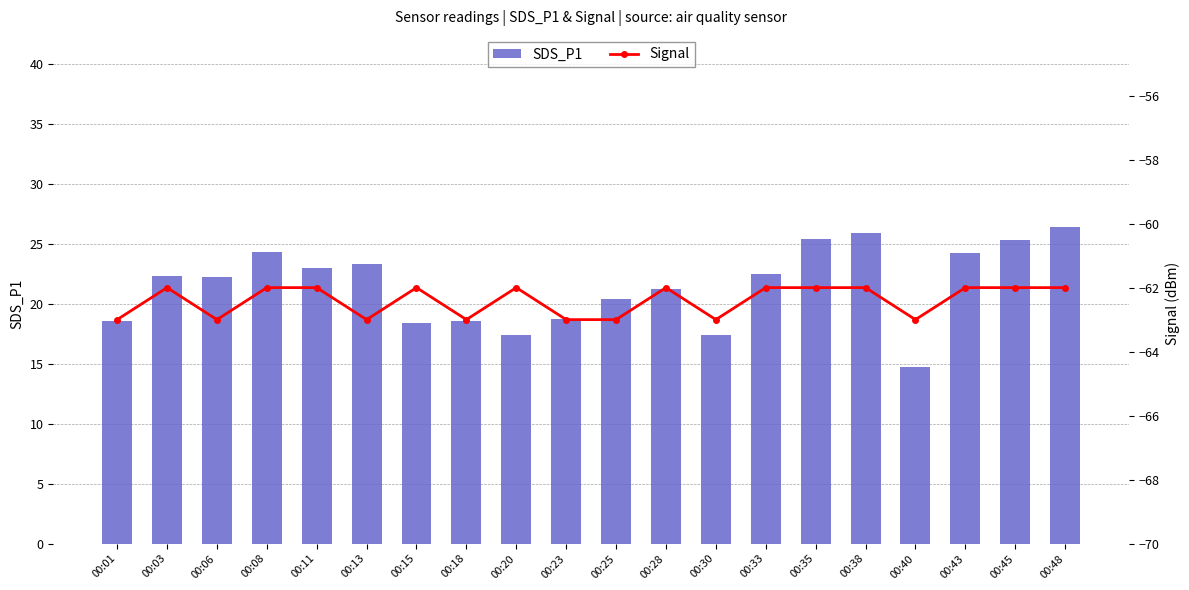

Reading left to right, extract all data points from this chart.

SDS_P1: 00:01=18.6	00:03=22.3	00:06=22.2	00:08=24.3	00:11=23.0	00:13=23.3	00:15=18.4	00:18=18.5	00:20=17.4	00:23=18.7	00:25=20.4	00:28=21.2	00:30=17.4	00:33=22.5	00:35=25.4	00:38=25.9	00:40=14.7	00:43=24.2	00:45=25.3	00:48=26.4
Signal: 00:01=-63.0	00:03=-62.0	00:06=-63.0	00:08=-62.0	00:11=-62.0	00:13=-63.0	00:15=-62.0	00:18=-63.0	00:20=-62.0	00:23=-63.0	00:25=-63.0	00:28=-62.0	00:30=-63.0	00:33=-62.0	00:35=-62.0	00:38=-62.0	00:40=-63.0	00:43=-62.0	00:45=-62.0	00:48=-62.0